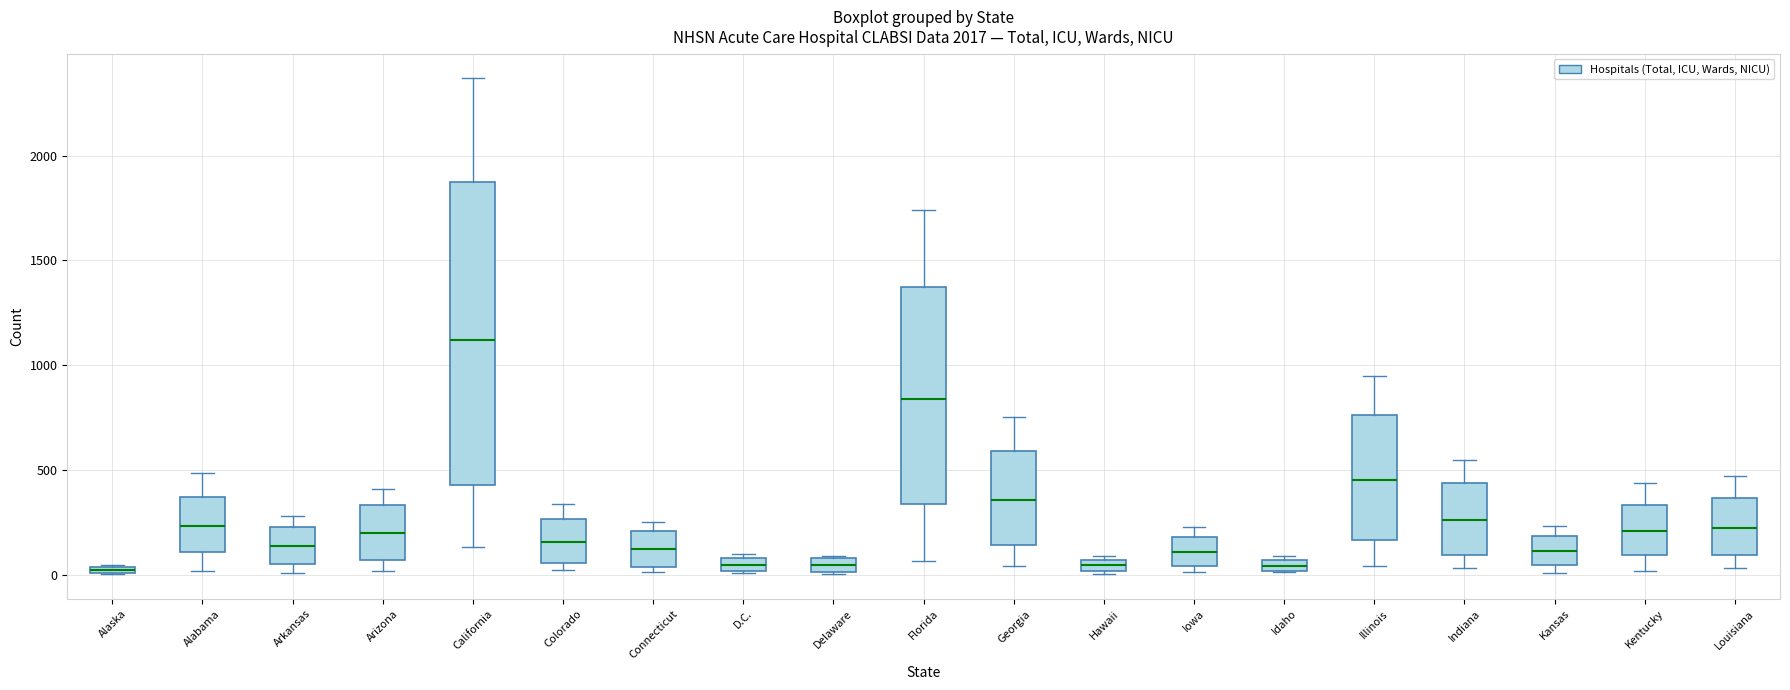

Where does the lower whisker of the box for Alabama end on the y-axis? The values are not printed on the chart, so give them approximately, as read against the axis.

0